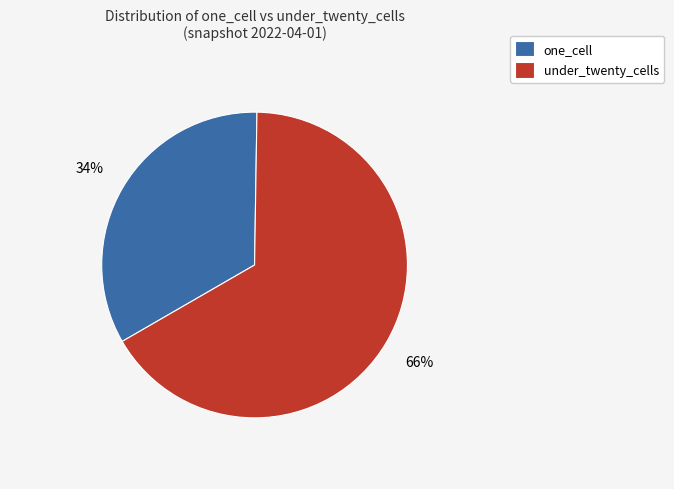

Is there a majority slice in this chart?

Yes